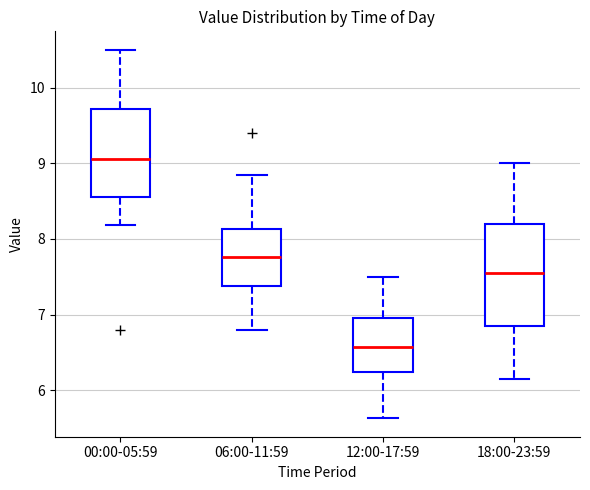

Reading left to right, read every box against the y-axis: the position of its median line, the range the box covers, and the ends of its whiskers. The values are not printed on the chart, so give them approximately, as read against the axis.

00:00-05:59: median 9.1, box 8.6 to 9.7, whiskers 8.2 to 10.5
06:00-11:59: median 7.8, box 7.4 to 8.1, whiskers 6.8 to 8.9
12:00-17:59: median 6.6, box 6.2 to 7.0, whiskers 5.6 to 7.5
18:00-23:59: median 7.6, box 6.9 to 8.2, whiskers 6.2 to 9.0